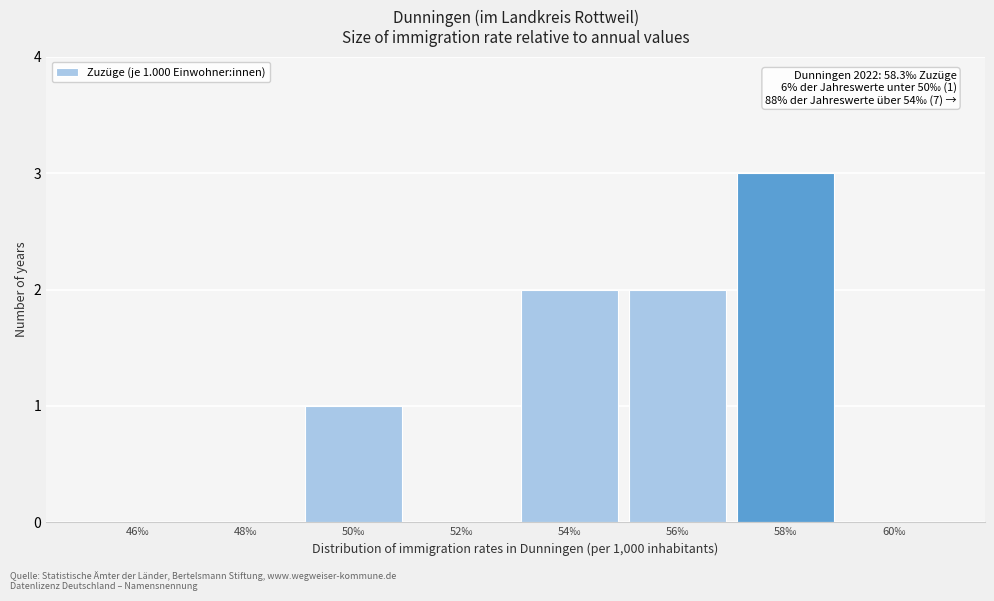

Reading left to right, extract all data points from this chart.

46‰=0	48‰=0	50‰=1	52‰=0	54‰=2	56‰=2	58‰=3	60‰=0